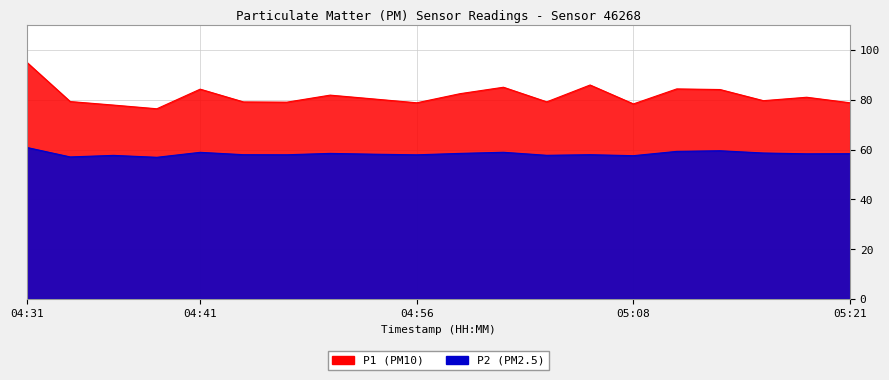

Reading left to right, list all the values displayed in this chart.

P1: 95.0	79.3	77.9	76.4	84.3	79.2	79.0	81.9	80.3	78.8	82.5	85.0	79.2	86.0	78.3	84.4	84.1	79.7	81.0	78.8
P2: 60.9	57.0	57.7	56.9	58.9	58.0	57.9	58.5	58.1	57.9	58.5	58.9	57.7	58.0	57.5	59.3	59.5	58.6	58.3	58.4